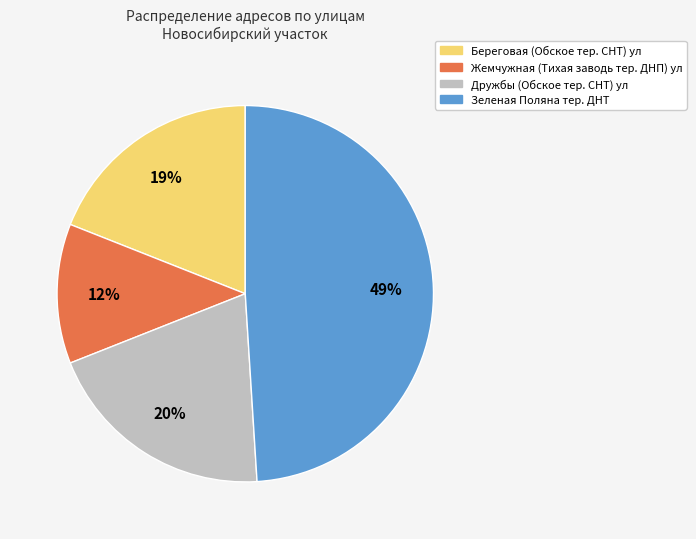

To the nearest percent, what is the difference between the largest and smallest slice percentages?

37%